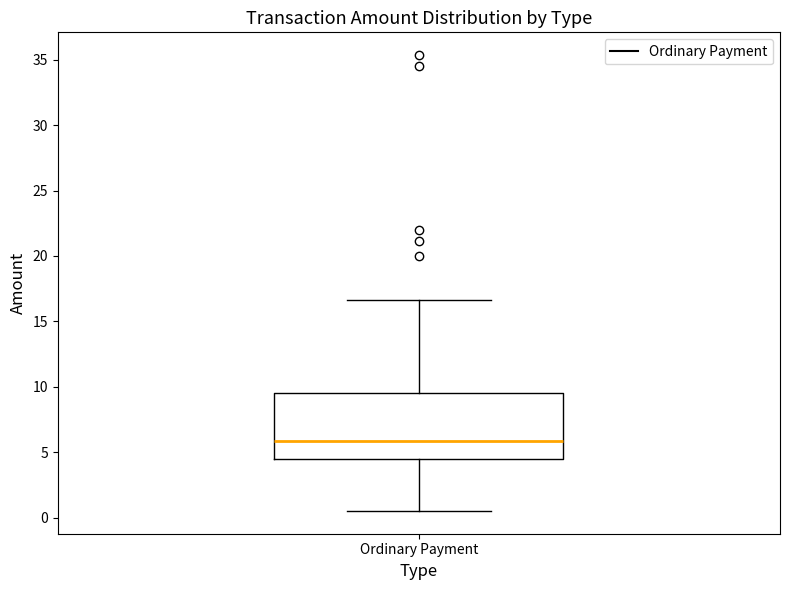

Where does the median line of the box for Ordinary Payment sit on the y-axis? The values are not printed on the chart, so give them approximately, as read against the axis.

6.0